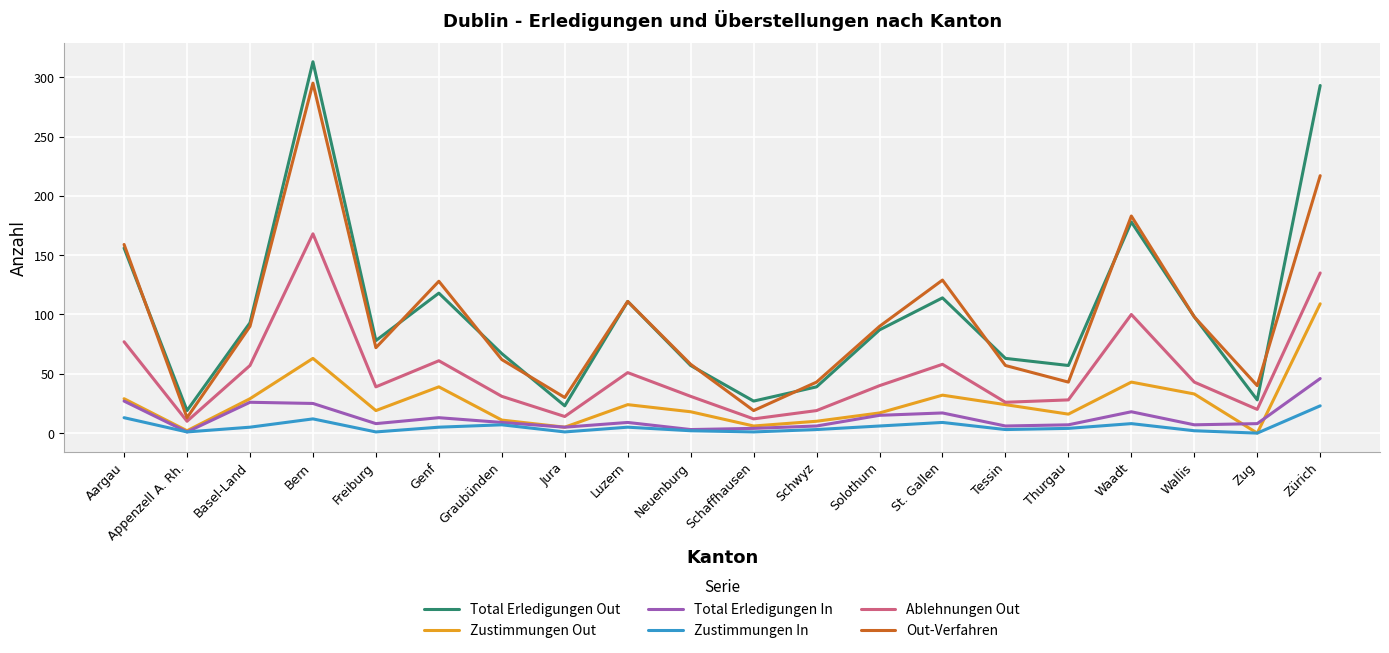

Rank the series by their maximum value, from highest to lowest.

Total Erledigungen Out, Out-Verfahren, Ablehnungen Out, Zustimmungen Out, Total Erledigungen In, Zustimmungen In